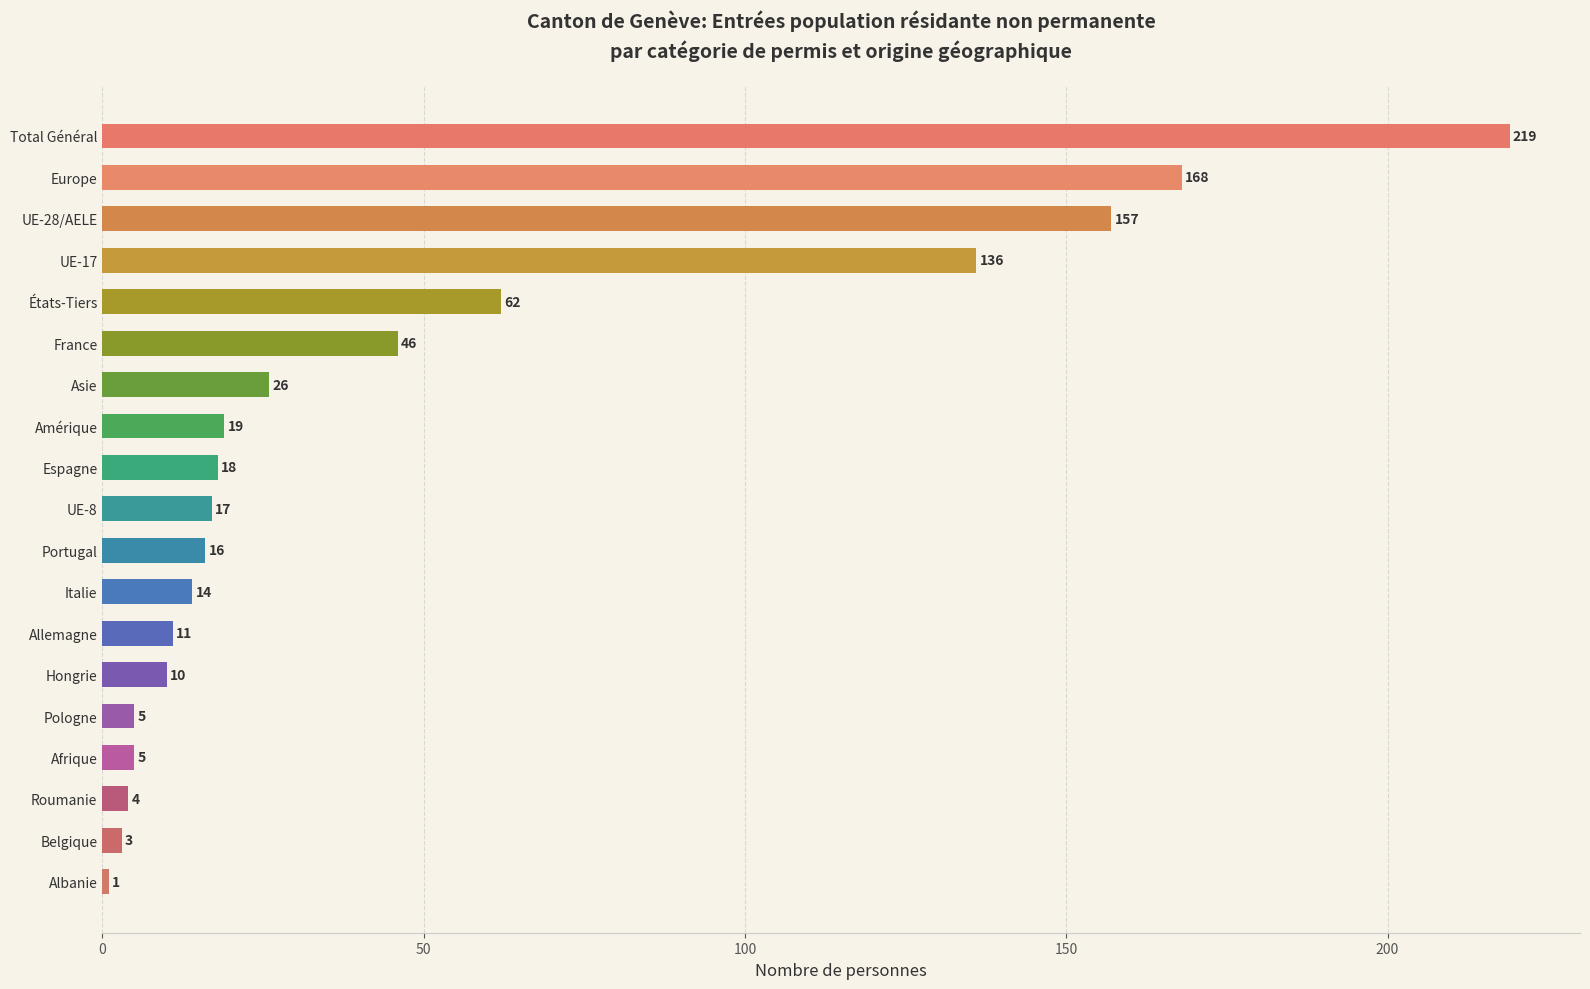

Does the chart contain any negative values?

No